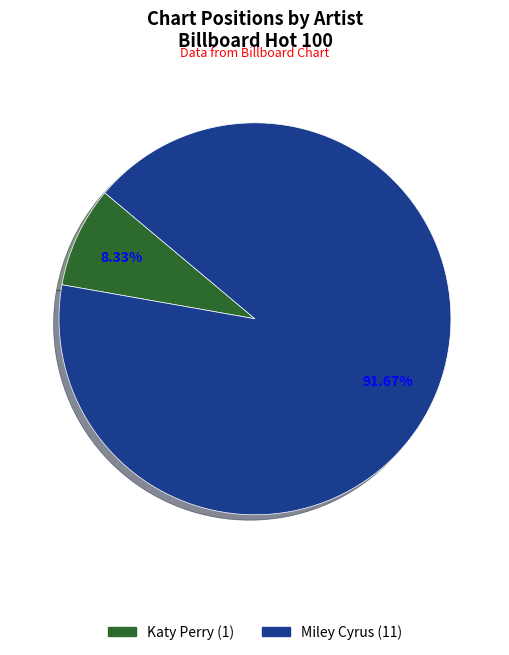

To the nearest percent, what is the difference between the Miley Cyrus and Katy Perry slice percentages?

83%